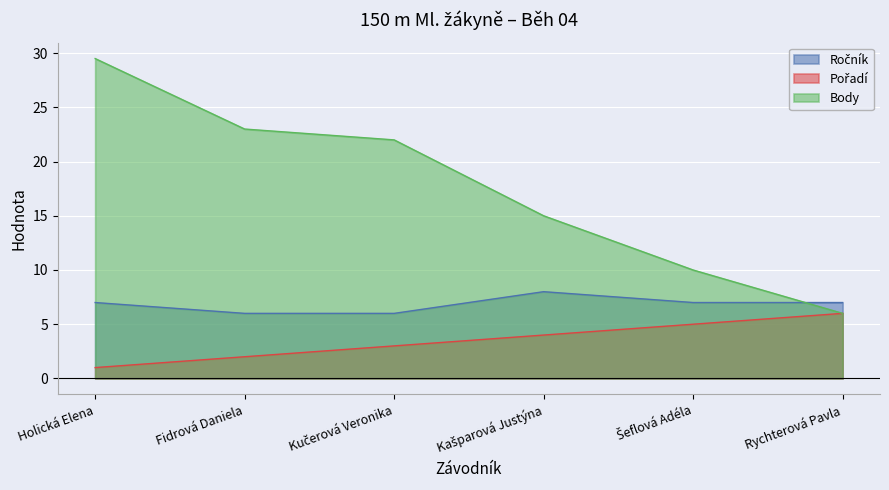

What is the minimum value shown in the chart?

1.0